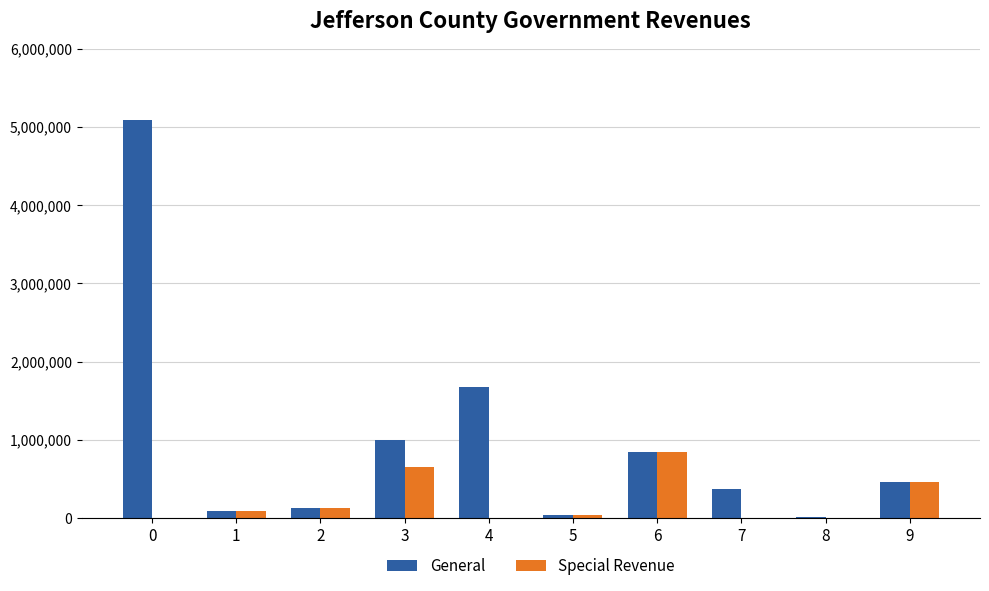

Which series has the largest total across all categories?

General